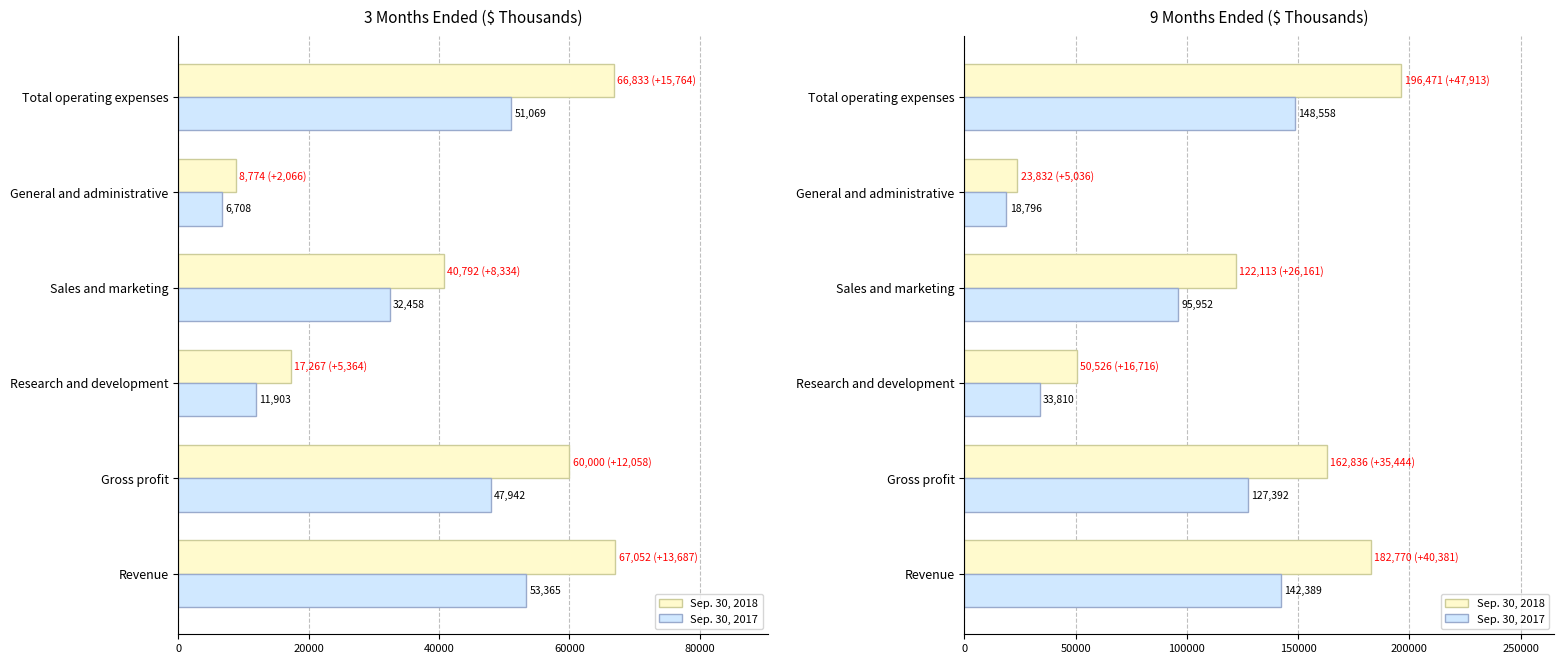

What are all the series names shown in the legend?

Sep. 30, 2018, Sep. 30, 2017